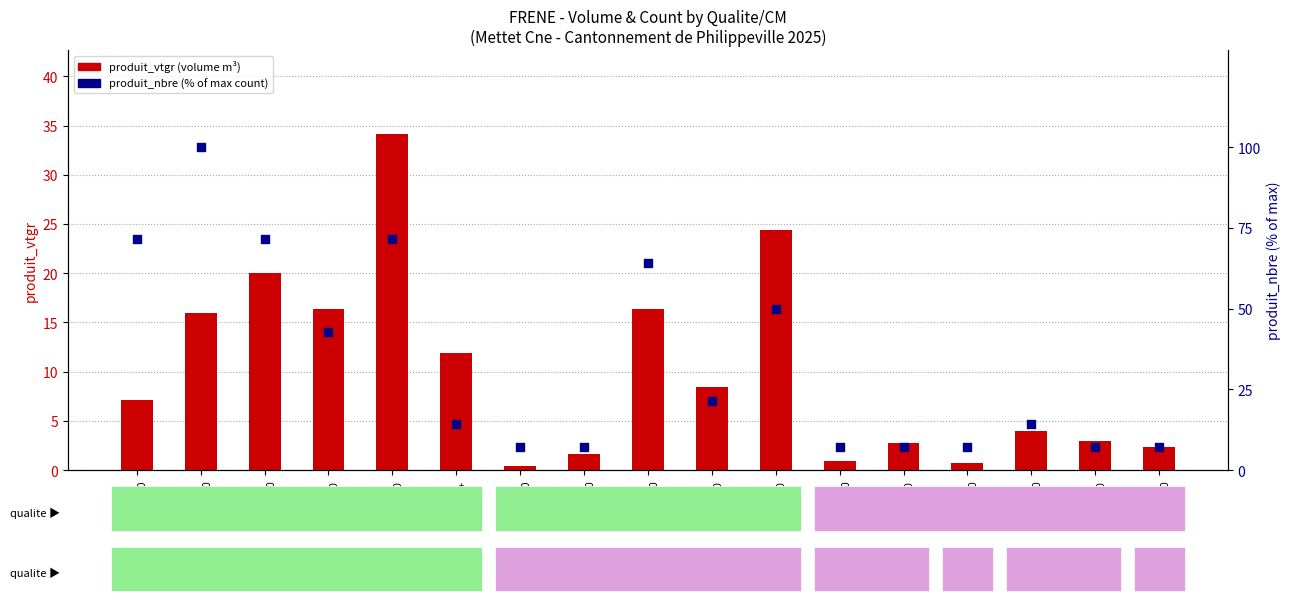

Which series reaches the maximum Y coordinate?

produit_nbre (% of max)